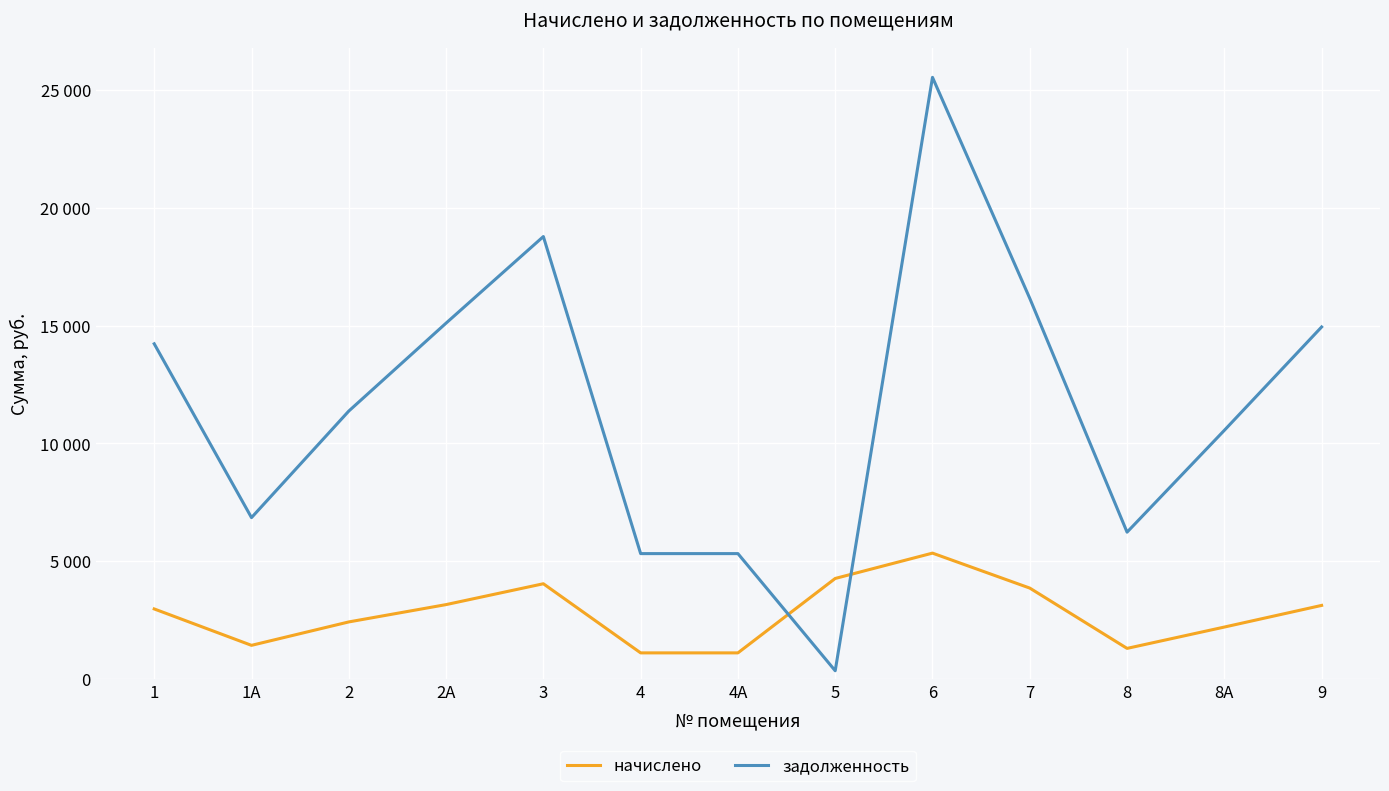

List the labels in order of начислено value, smallest first.

4, 4А, 8, 1А, 8А, 2, 1, 9, 2А, 7, 3, 5, 6